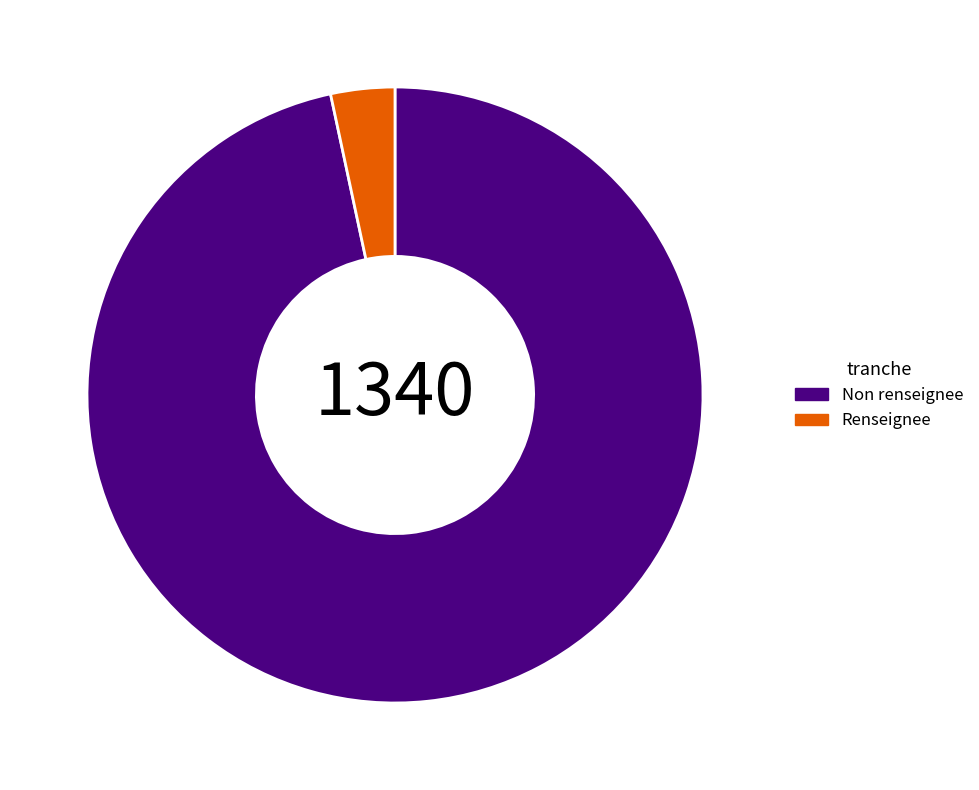

What is the smallest slice in the pie chart?

Renseignee